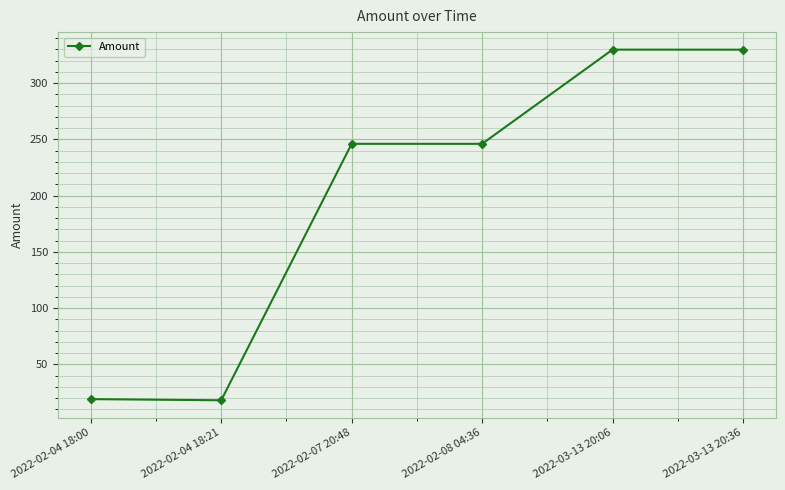

What is the average value?

198.1